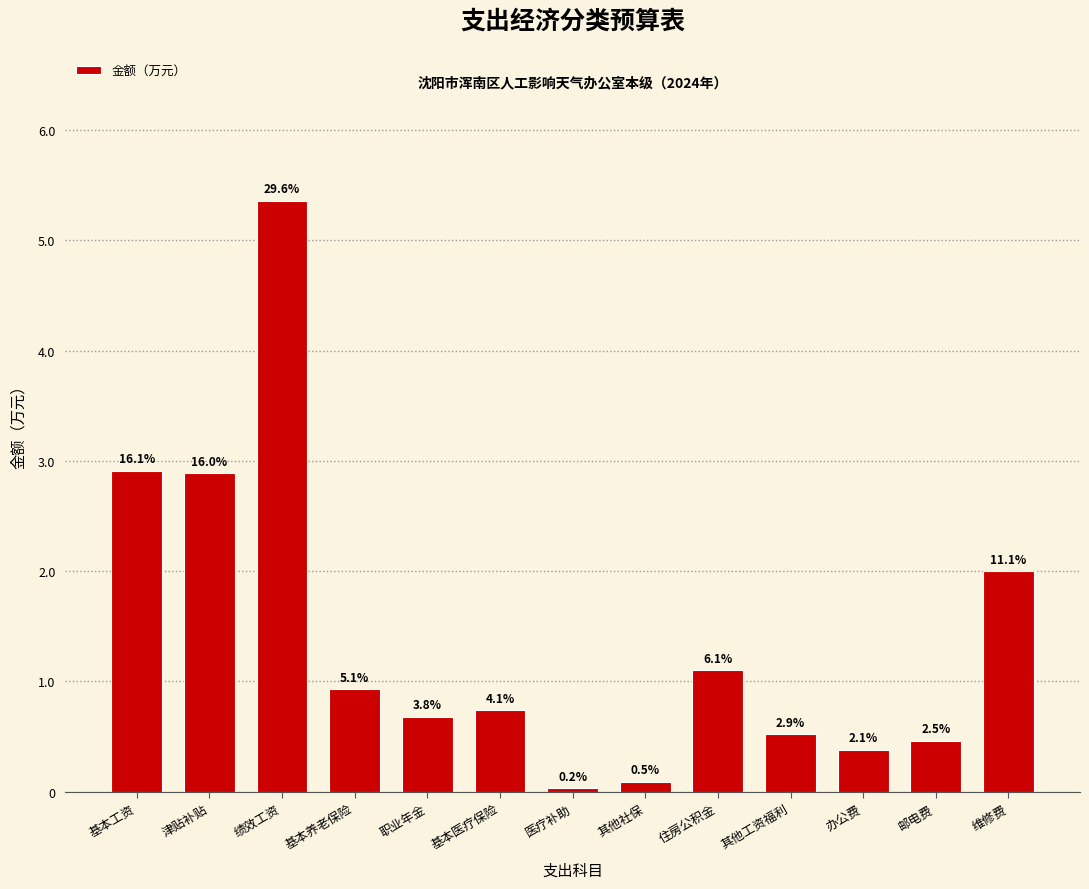

Are the bars horizontal?

No